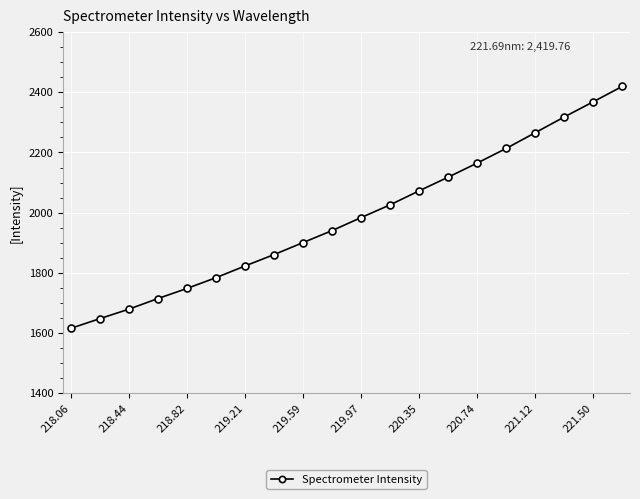

What is the minimum value shown in the chart?

1615.7